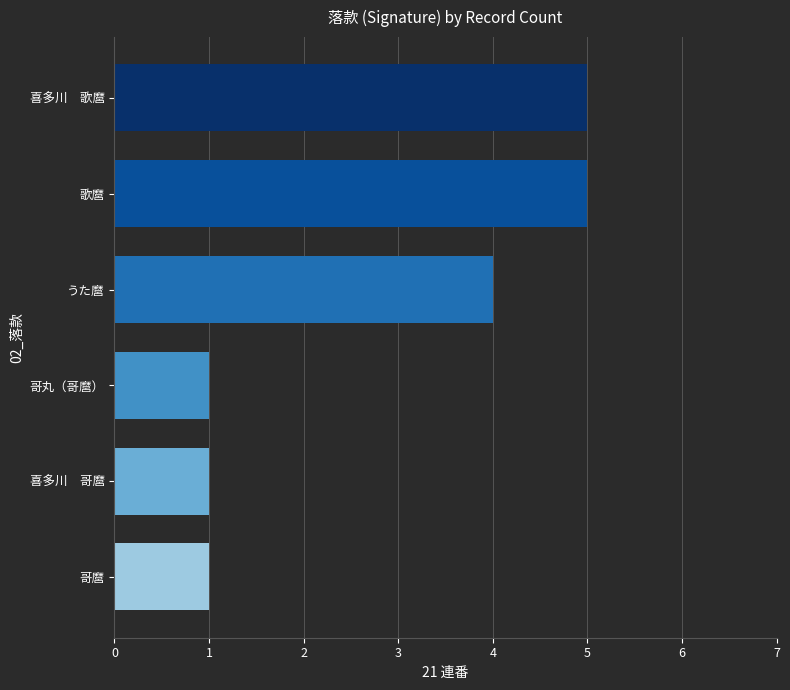

What is the change in value from 喜多川　哥麿 to うた麿?

+3